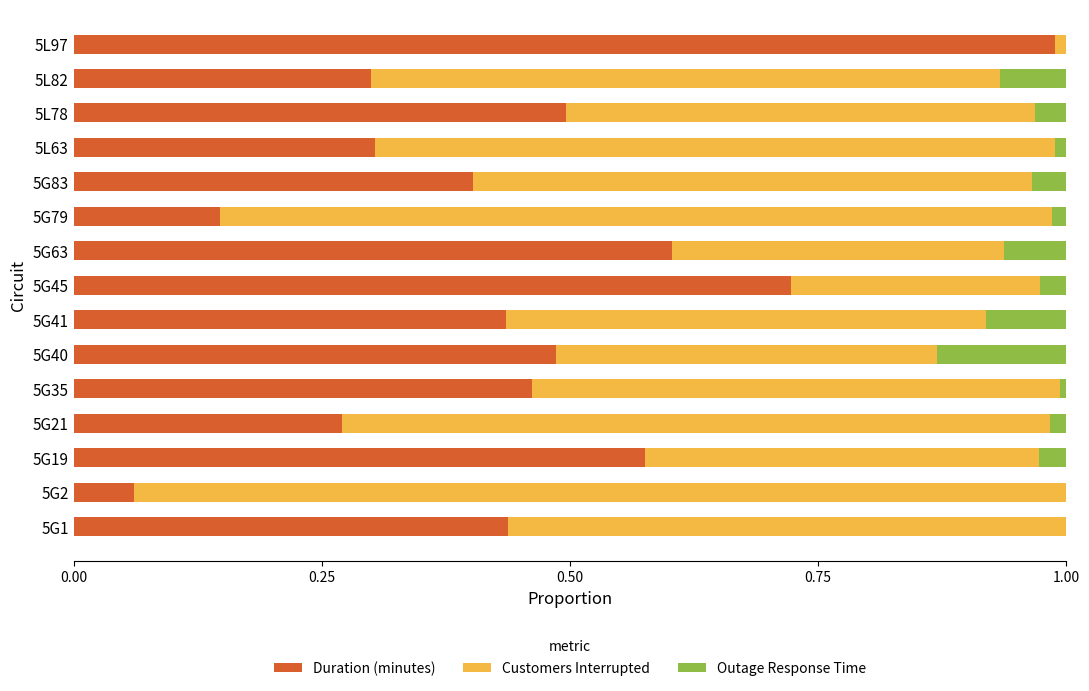

The value of Duration (minutes) at 5G41 is 0.7. True or false?

False